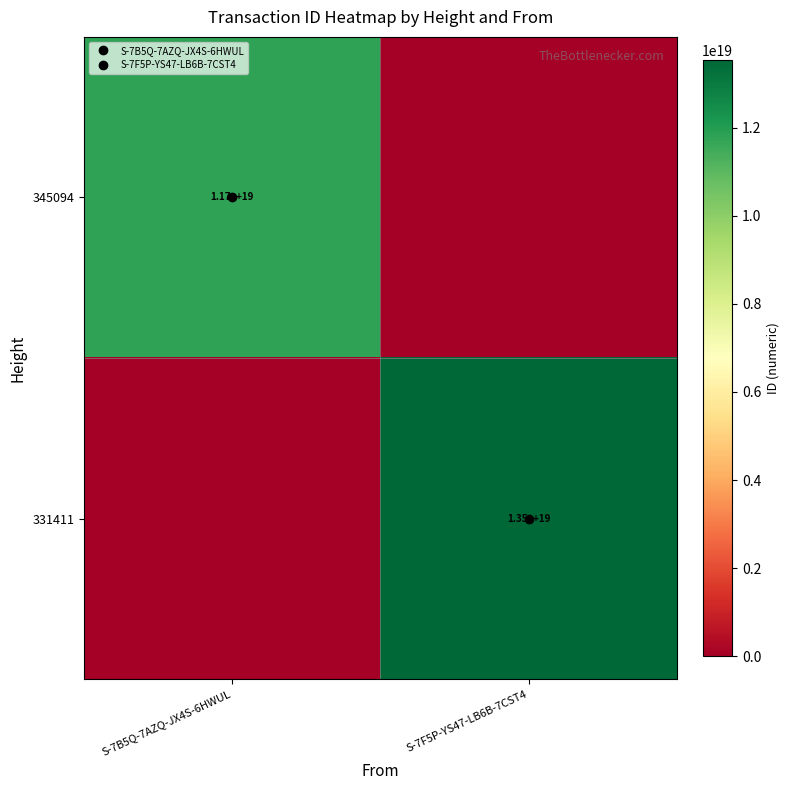

What is the maximum value for 345094?

11745705315610564608